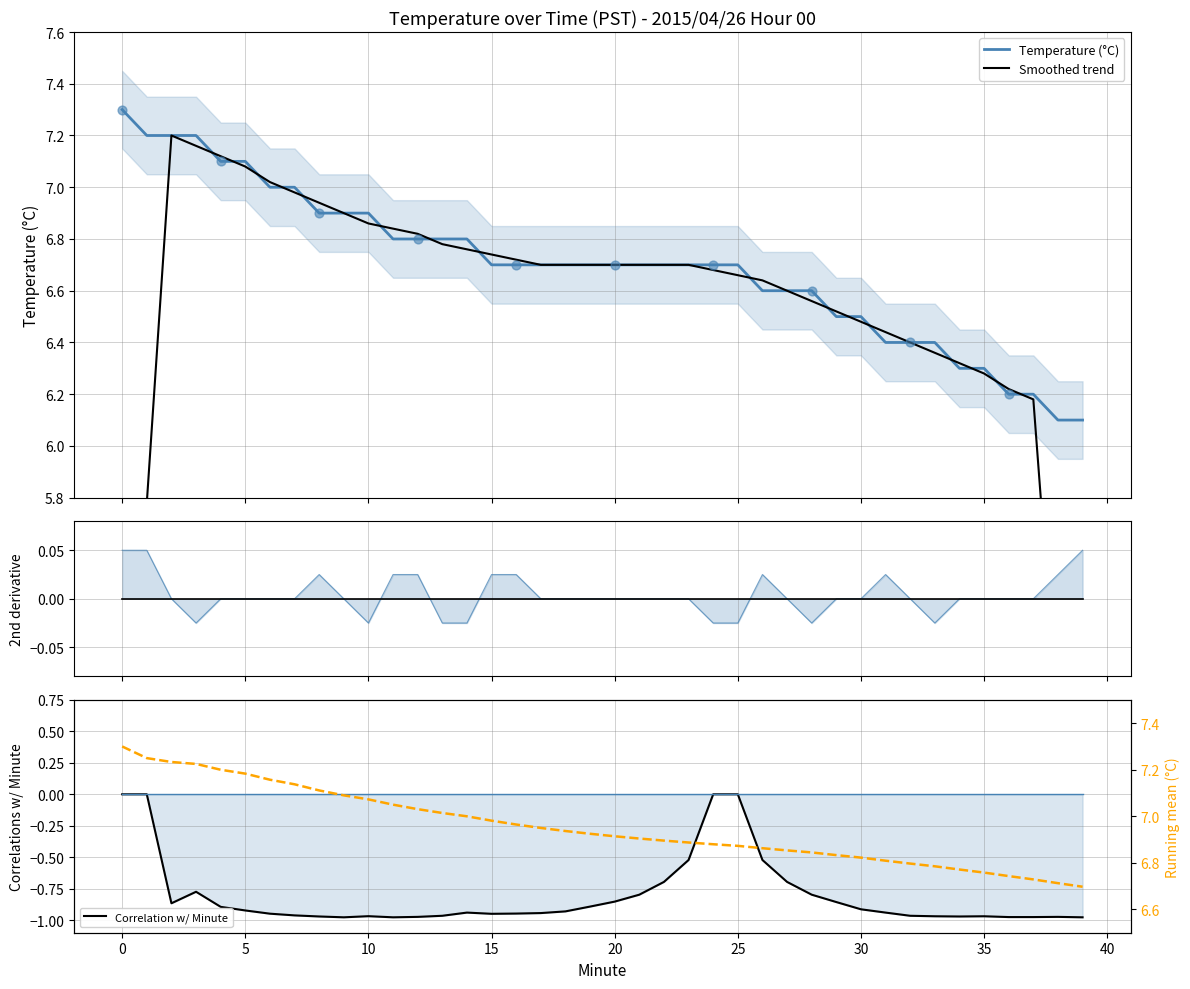

Which series reaches the minimum Y coordinate?

Correlation w/ Minute